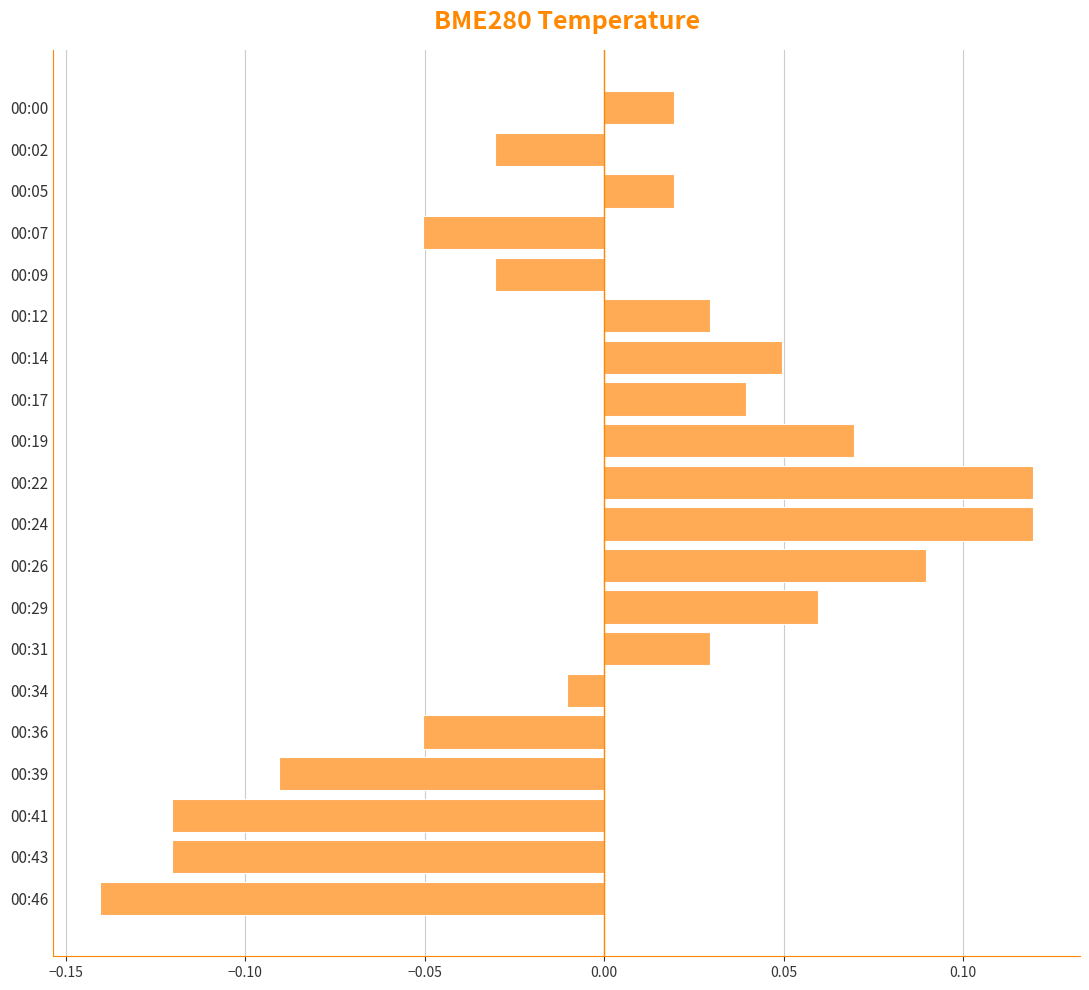

Are the bars grouped side by side (vs. stacked)?

No